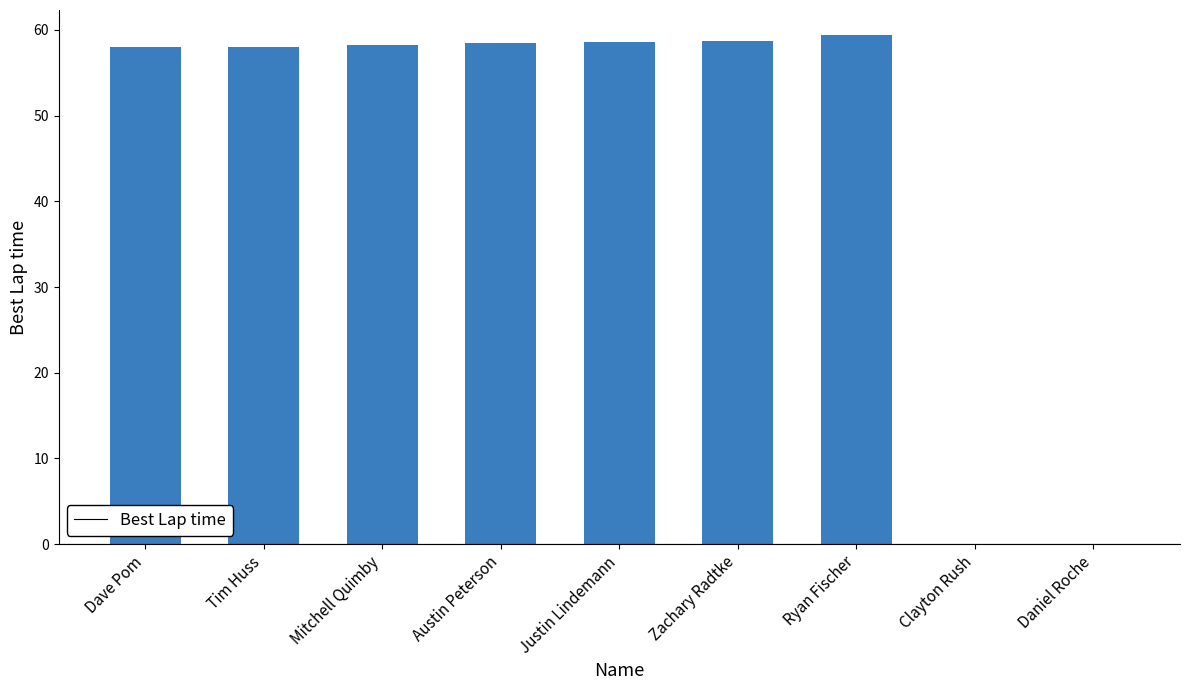

What value does the data have at Dave Pom?

58.0